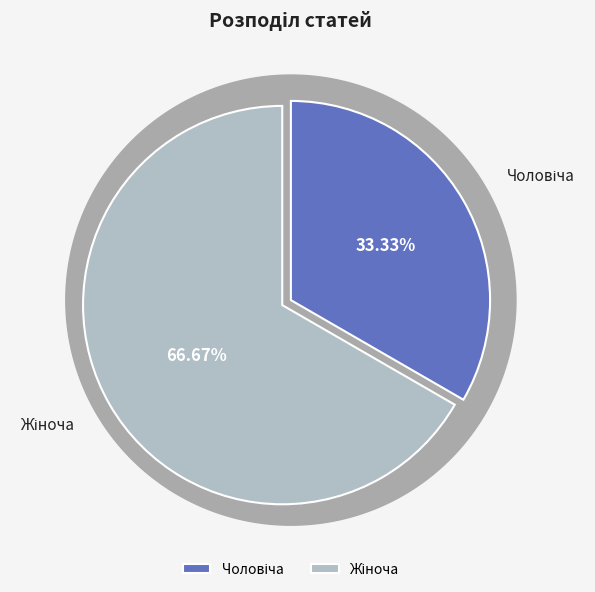

Do Чоловіча and Жіноча together represent more than half of the pie?

Yes